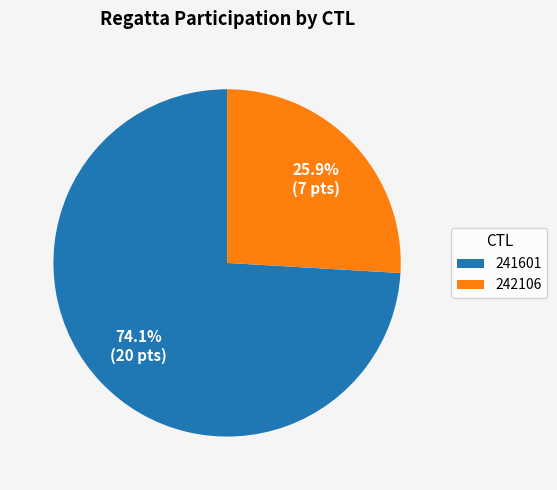

Combined, what portion of the pie is 241601 and 242106?

100.0%